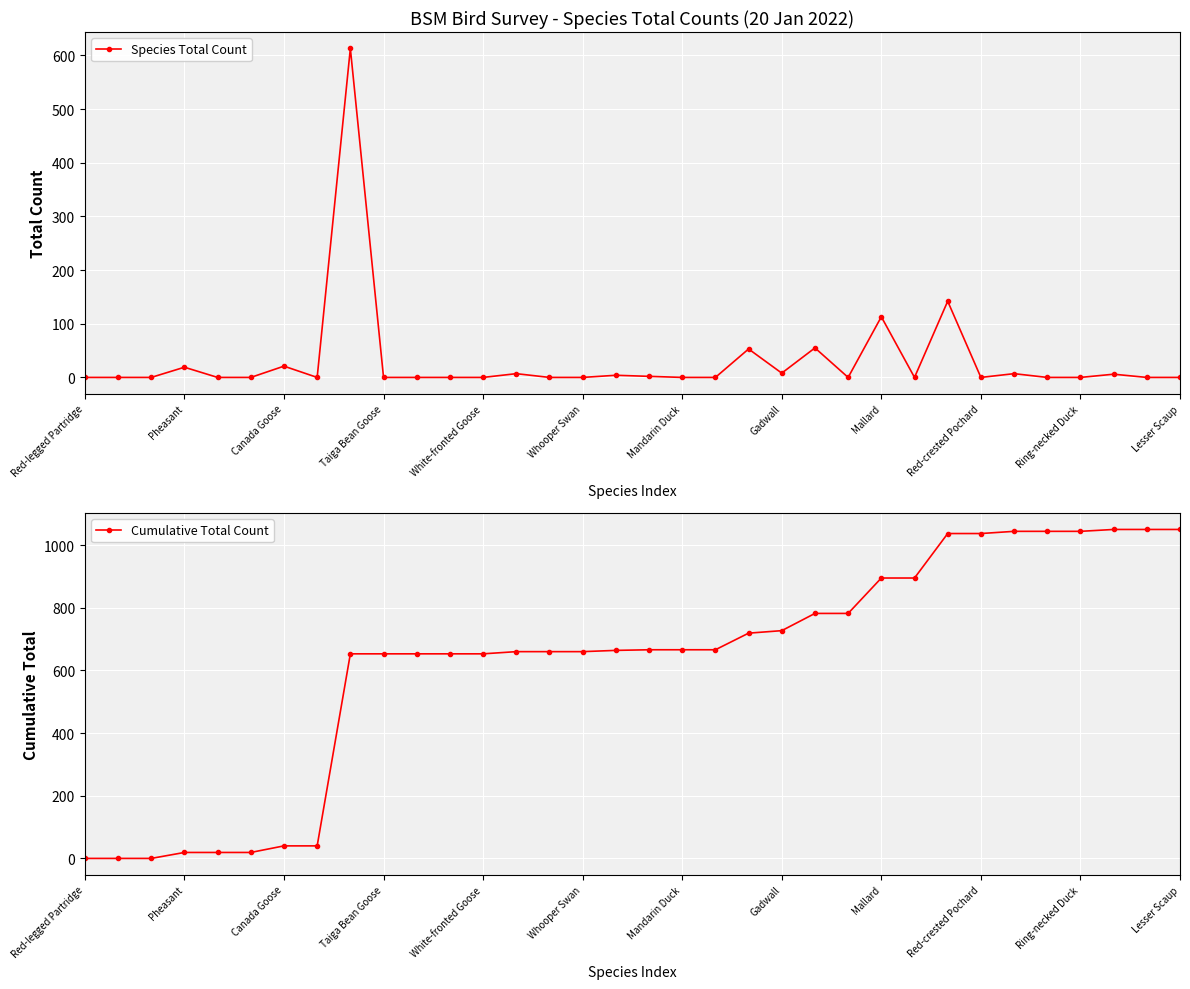

Is it true that Cumulative Total Count equals 237 at Mandarin Duck?

False